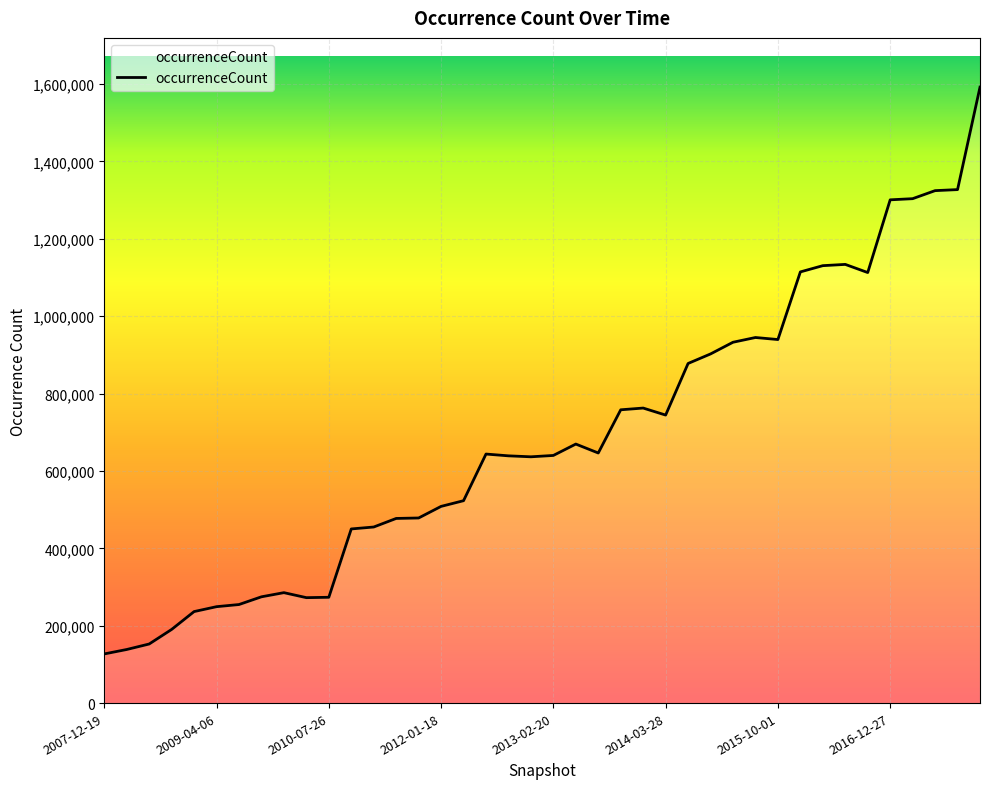

What is the difference between the maximum and minimum values?

1464829